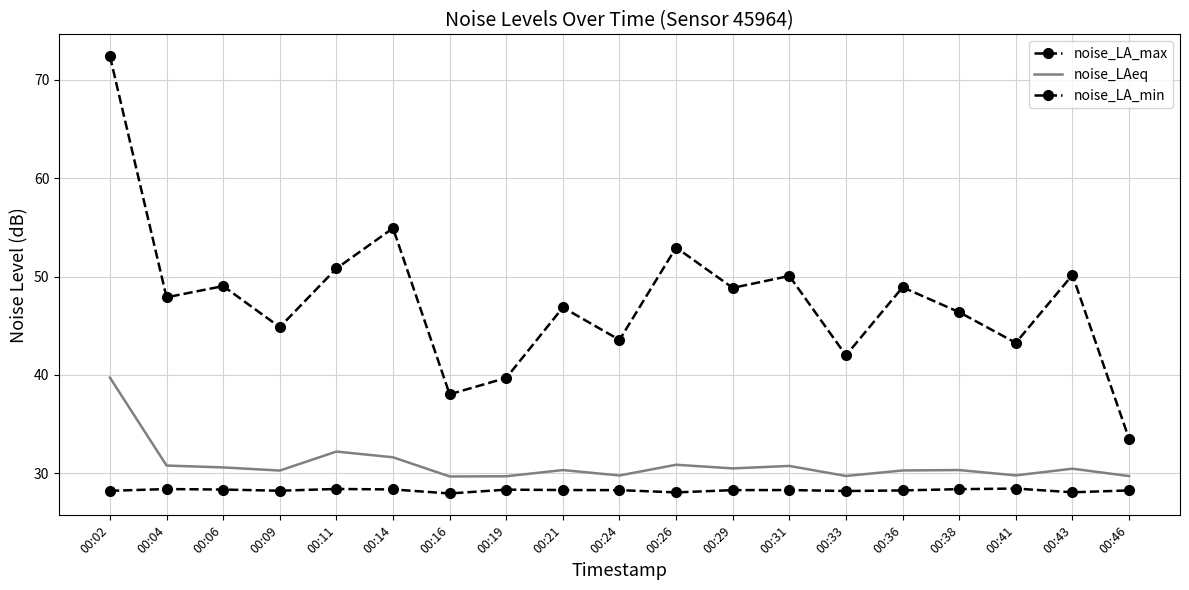

The value of noise_LAeq at 00:04 is 30.8. True or false?

True